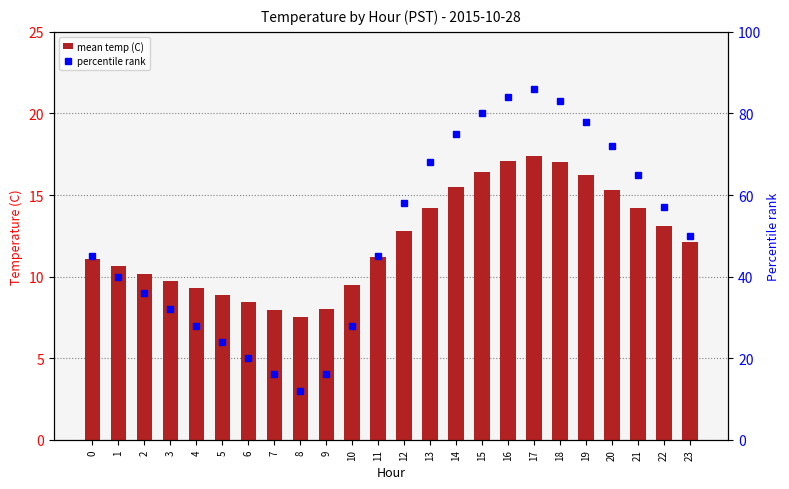

Which series has the largest range (max minus min)?

percentile rank